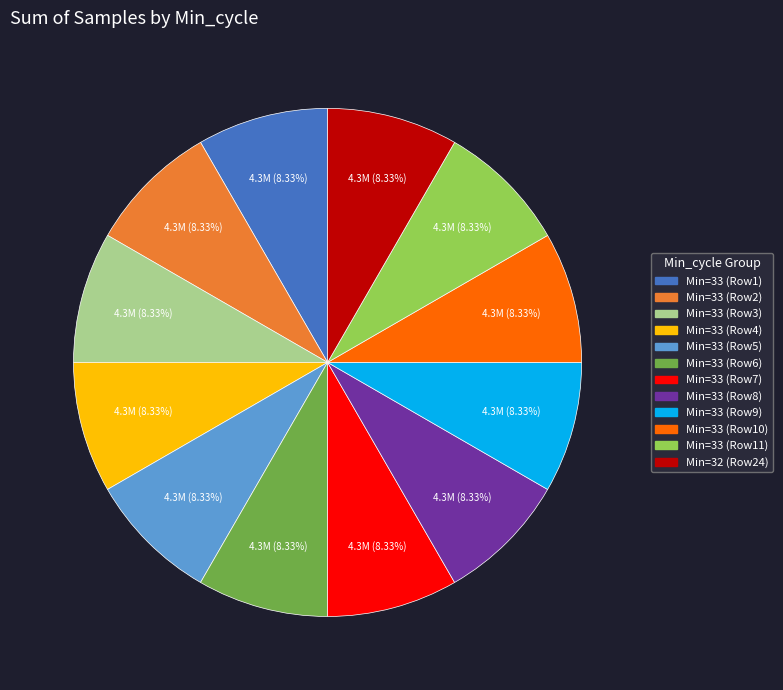

Does any single category account for the majority?

No